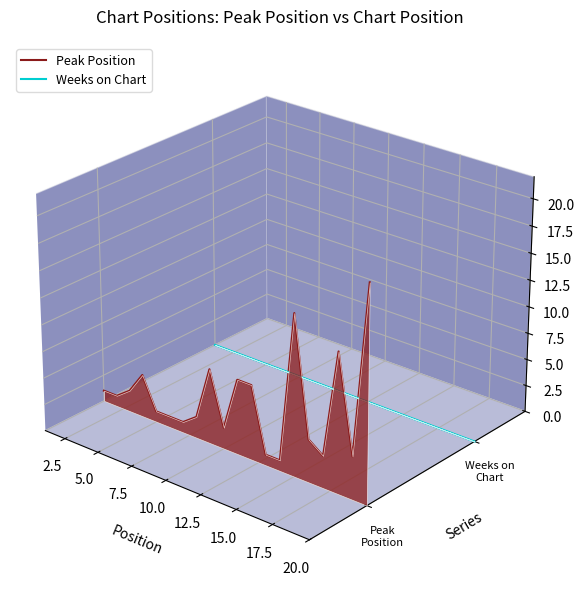

True or false: Weeks on Chart has a value of -0.0 at 20.0.

True